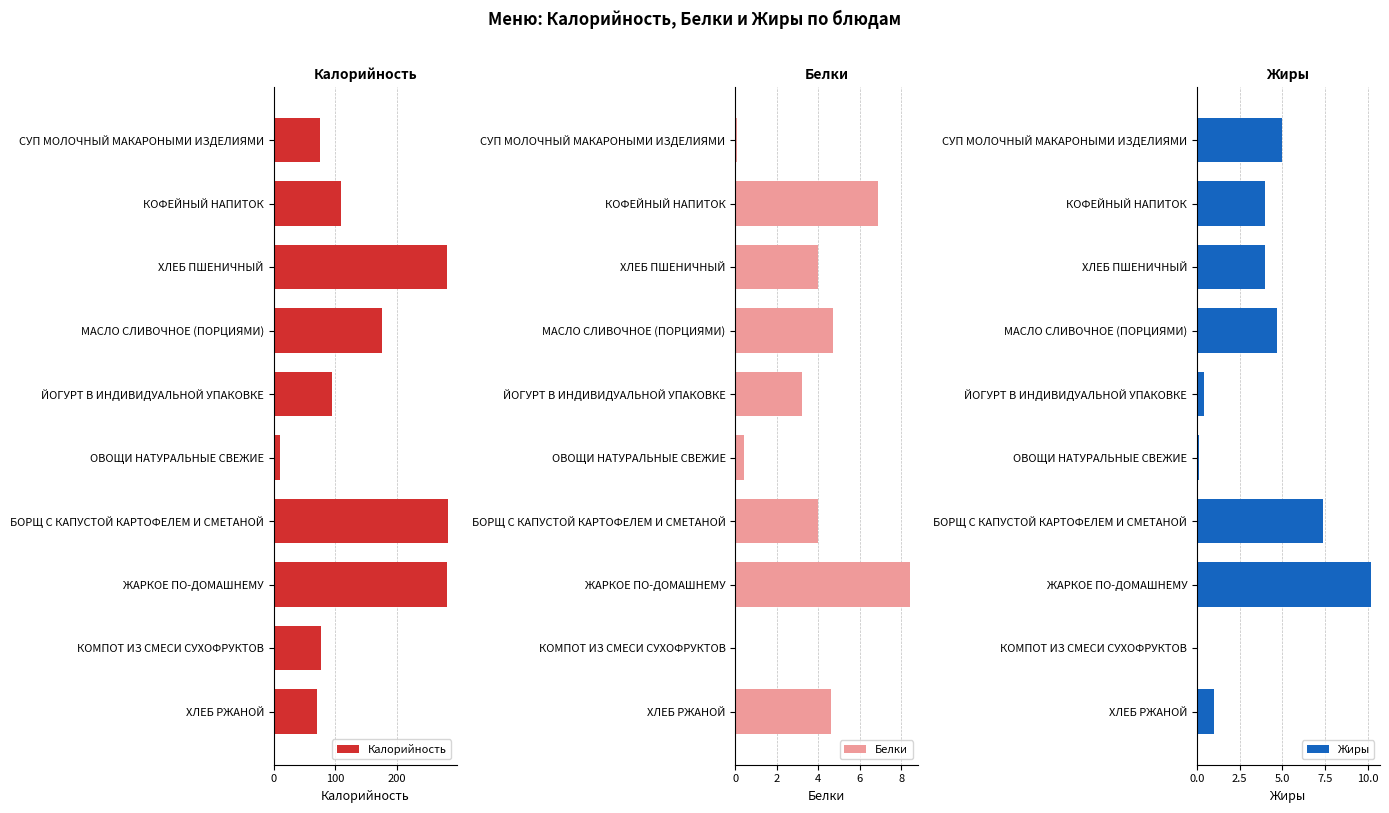

What is the sum of all Калорийность values?

1455